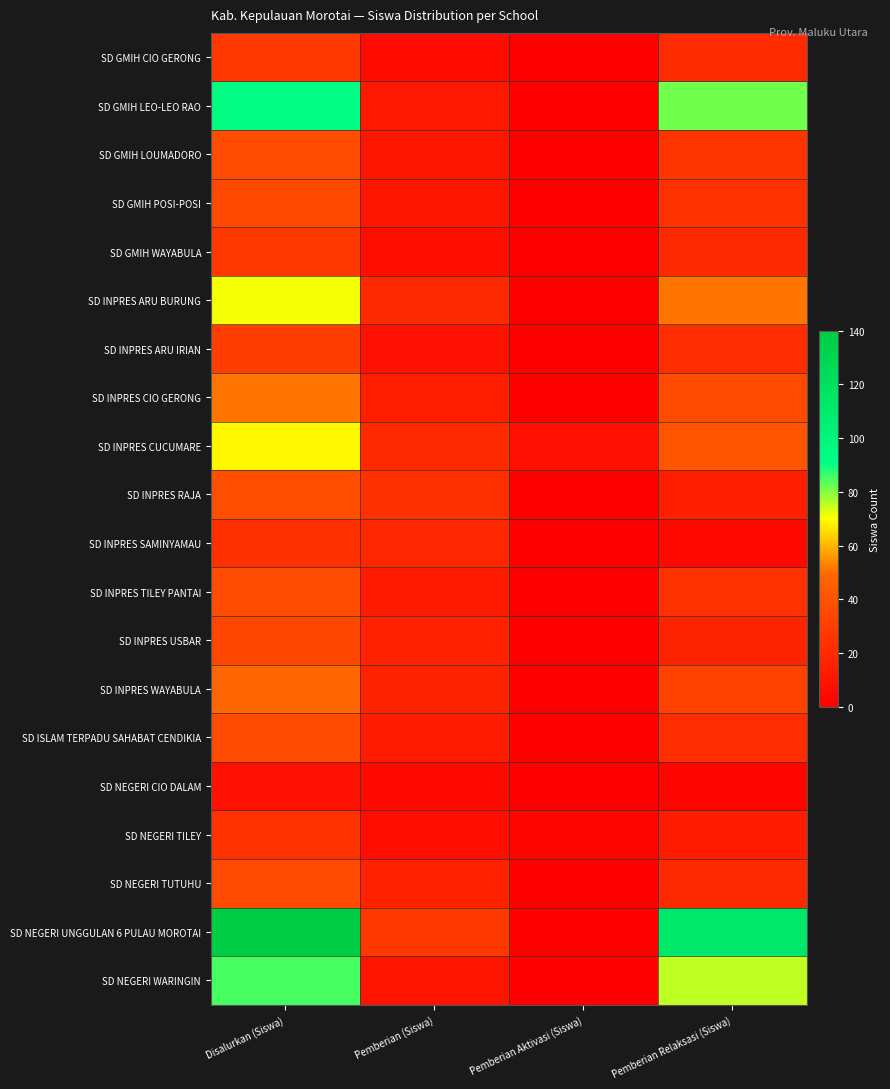

At which category is the sum across all series the highest?

Disalurkan (Siswa)